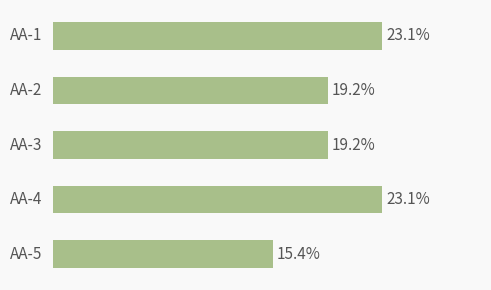

Rank the categories by value from highest to lowest.

AA-1, AA-4, AA-2, AA-3, AA-5